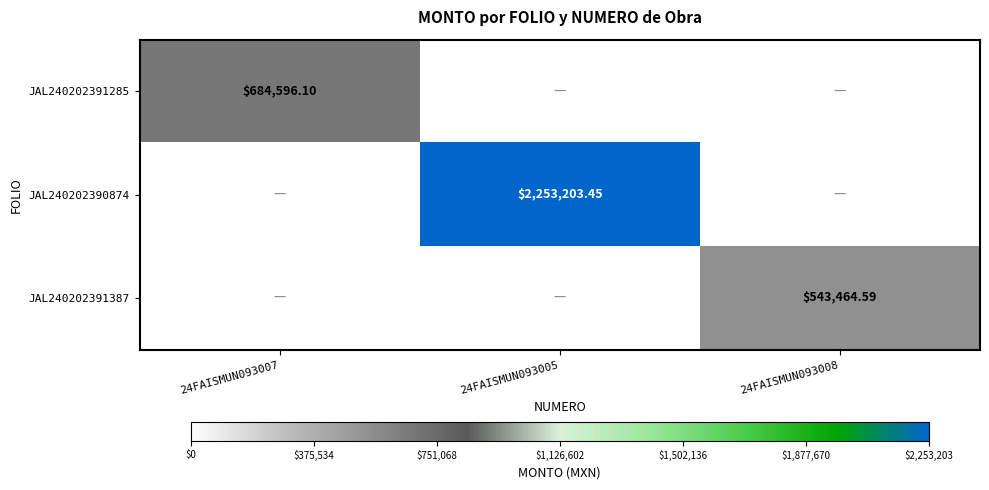

Which label corresponds to the largest value in the chart?

24FAISMUN093005